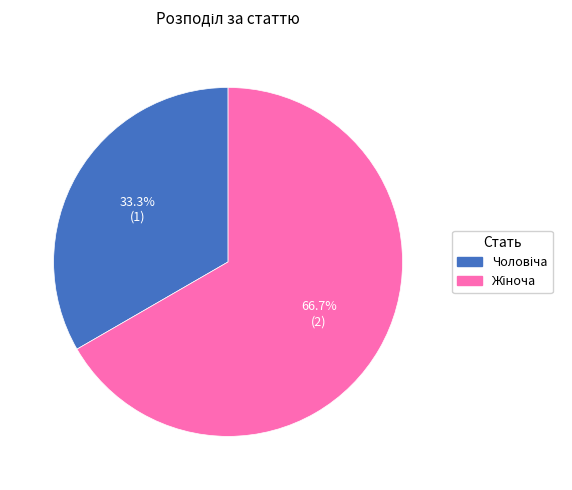

How many slices are in this pie chart?

2